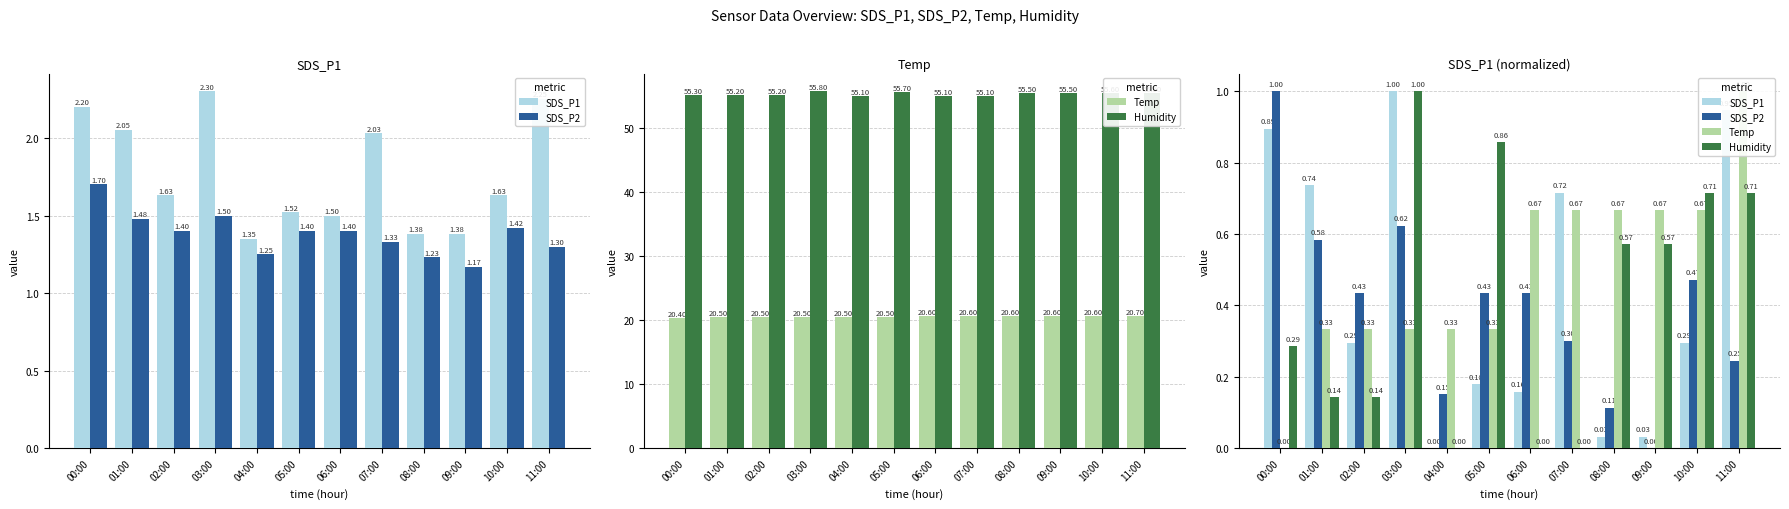

Which label corresponds to the largest value in the chart?

03:00